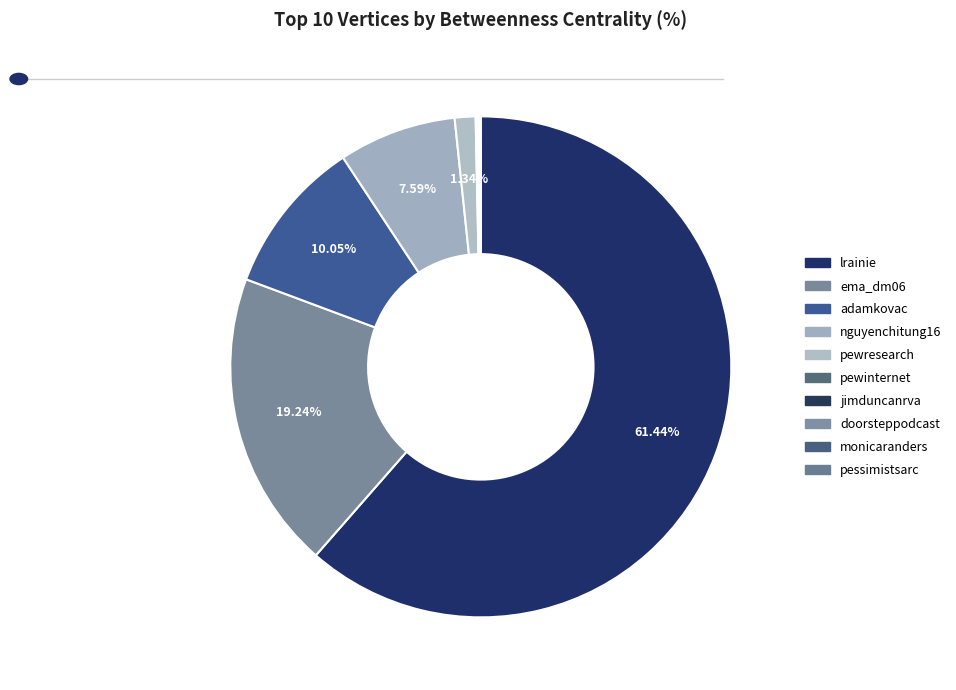

To the nearest percent, what portion does adamkovac represent?

10%